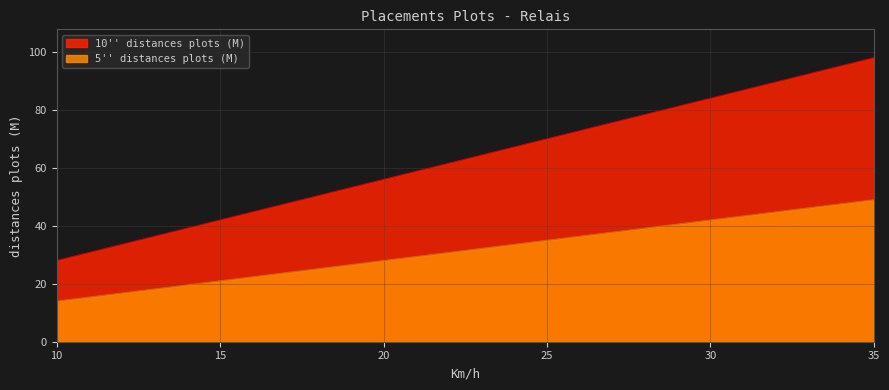

Which series has the largest total across all categories?

10'' distances plots (M)